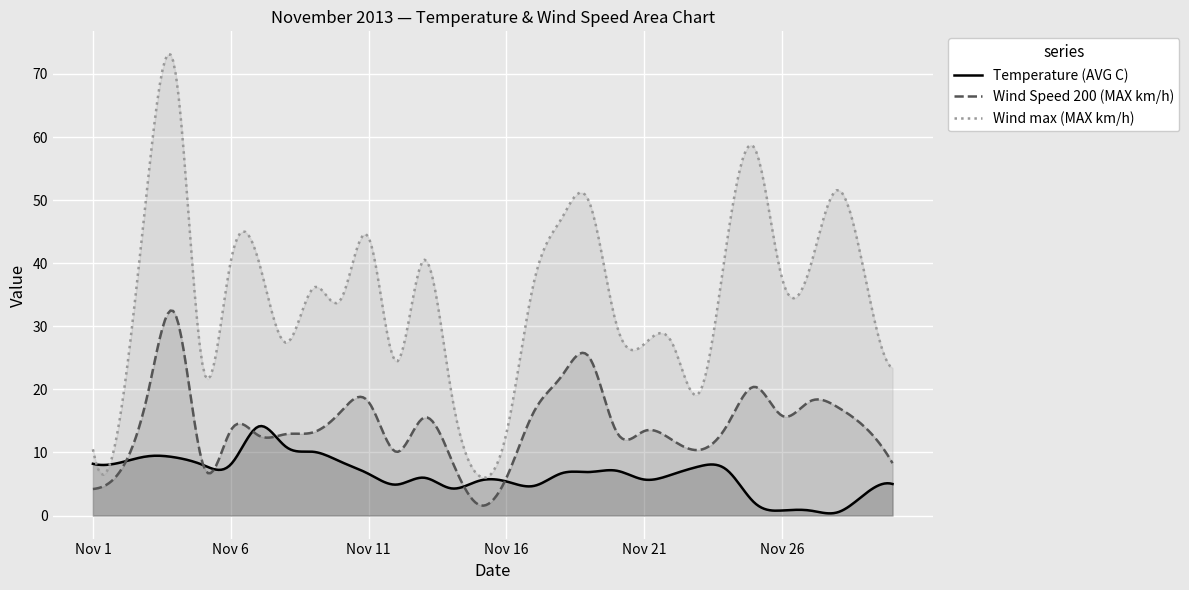

At which category does Wind Speed 200 (MAX km/h) reach its first local valley?

Nov 5